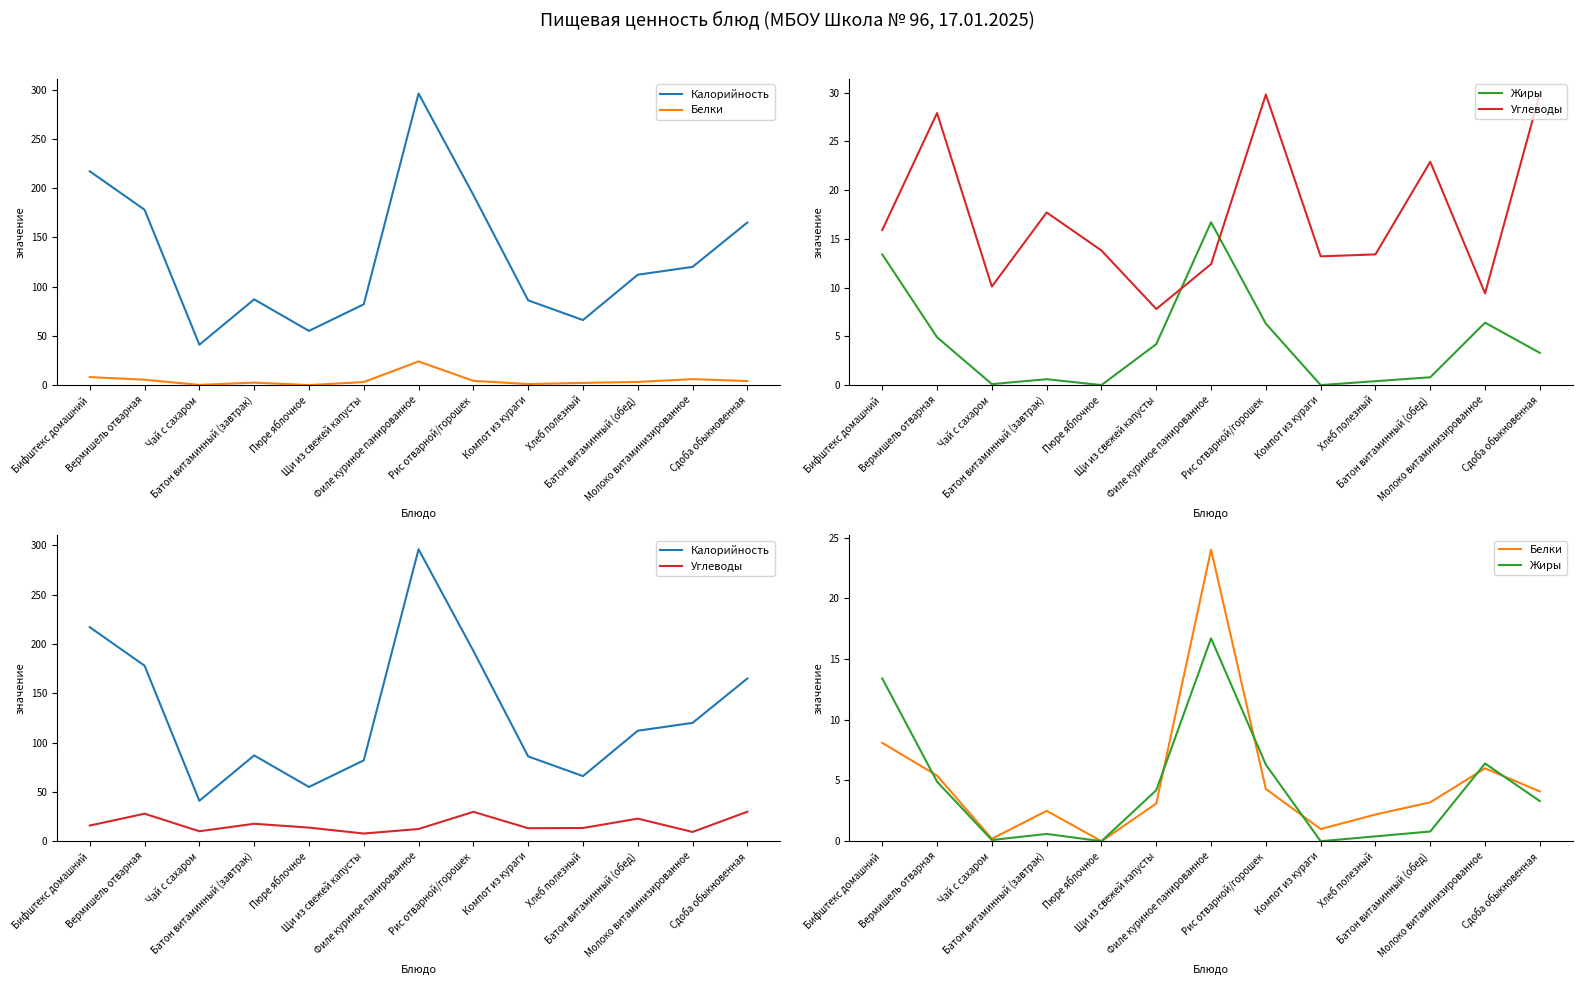

Reading left to right, list all the values displayed in this chart.

Калорийность: Бифштекс домашний=217.0	Вермишель отварная=178.0	Чай с сахаром=41.0	Батон витаминный (завтрак)=87.0	Пюре яблочное=55.0	Щи из свежей капусты=82.0	Филе куриное панированное=296.0	Рис отварной/горошек=193.0	Компот из кураги=86.0	Хлеб полезный=66.0	Батон витаминный (обед)=112.0	Молоко витаминизированное=120.0	Сдоба обыкновенная=165.0
Белки: Бифштекс домашний=8.1	Вермишель отварная=5.4	Чай с сахаром=0.2	Батон витаминный (завтрак)=2.5	Пюре яблочное=0.0	Щи из свежей капусты=3.1	Филе куриное панированное=24.0	Рис отварной/горошек=4.3	Компот из кураги=1.0	Хлеб полезный=2.2	Батон витаминный (обед)=3.2	Молоко витаминизированное=6.0	Сдоба обыкновенная=4.1
Жиры: Бифштекс домашний=13.4	Вермишель отварная=4.9	Чай с сахаром=0.1	Батон витаминный (завтрак)=0.6	Пюре яблочное=0.0	Щи из свежей капусты=4.2	Филе куриное панированное=16.7	Рис отварной/горошек=6.3	Компот из кураги=0.0	Хлеб полезный=0.4	Батон витаминный (обед)=0.8	Молоко витаминизированное=6.4	Сдоба обыкновенная=3.3
Углеводы: Бифштекс домашний=15.9	Вермишель отварная=27.9	Чай с сахаром=10.1	Батон витаминный (завтрак)=17.7	Пюре яблочное=13.8	Щи из свежей капусты=7.8	Филе куриное панированное=12.4	Рис отварной/горошек=29.8	Компот из кураги=13.2	Хлеб полезный=13.4	Батон витаминный (обед)=22.9	Молоко витаминизированное=9.4	Сдоба обыкновенная=29.9